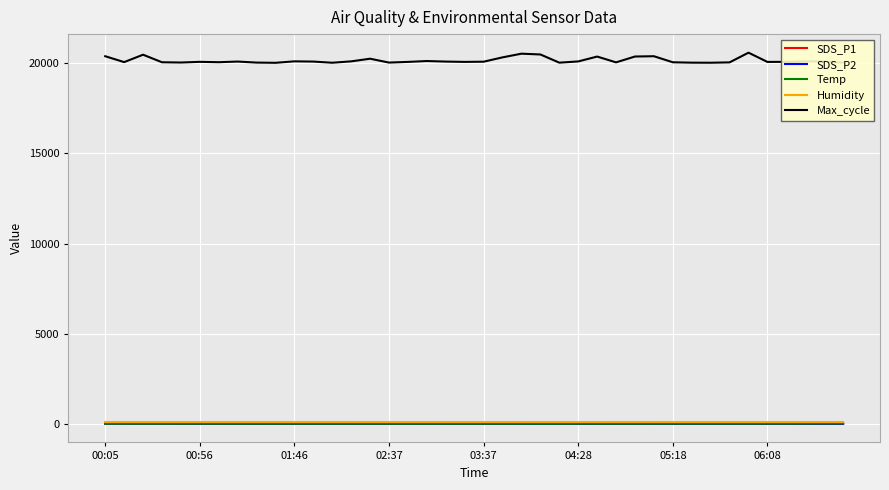

What is the greatest value displayed?

20593.0